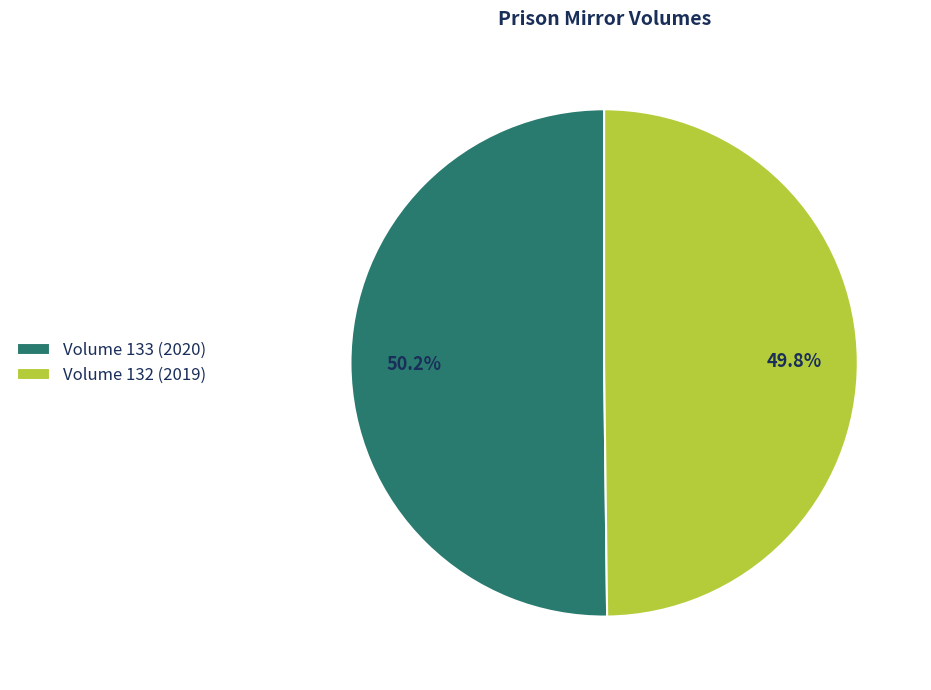

Does any single category account for the majority?

Yes